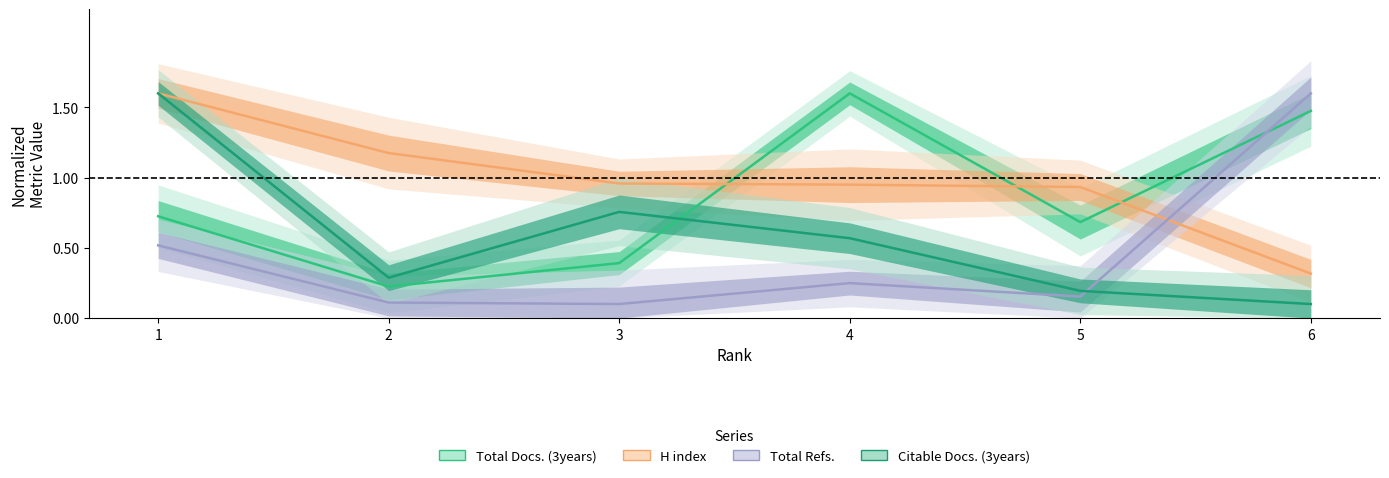

At which category does the chart reach its minimum across all series?

3